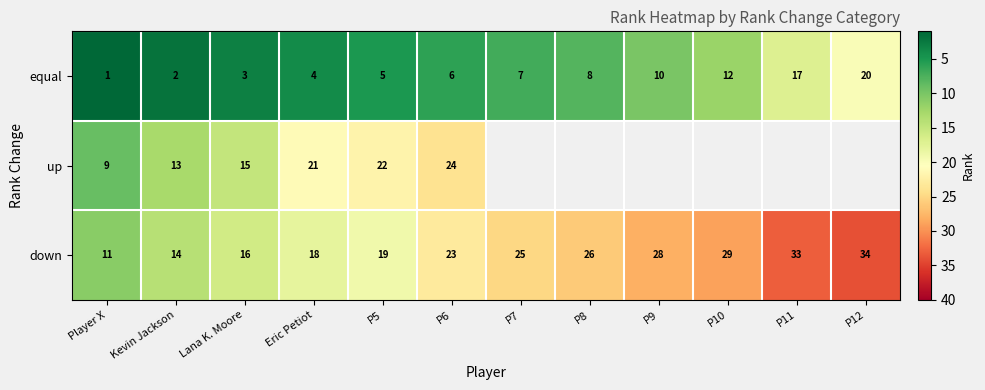

Which category has the highest value across all series?

P12